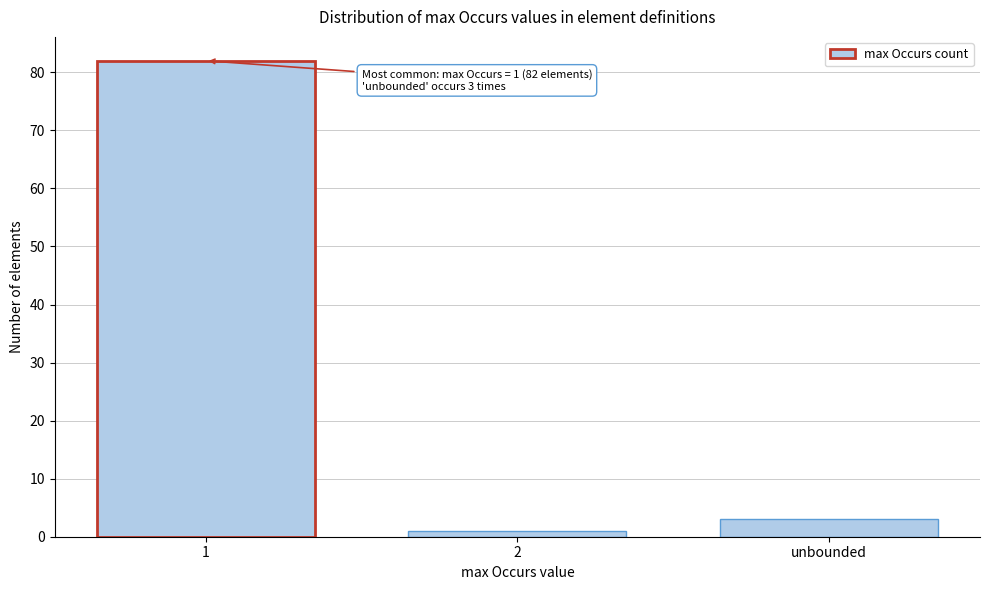

Reading left to right, what are all the values shown in this chart?

1=82	2=1	unbounded=3